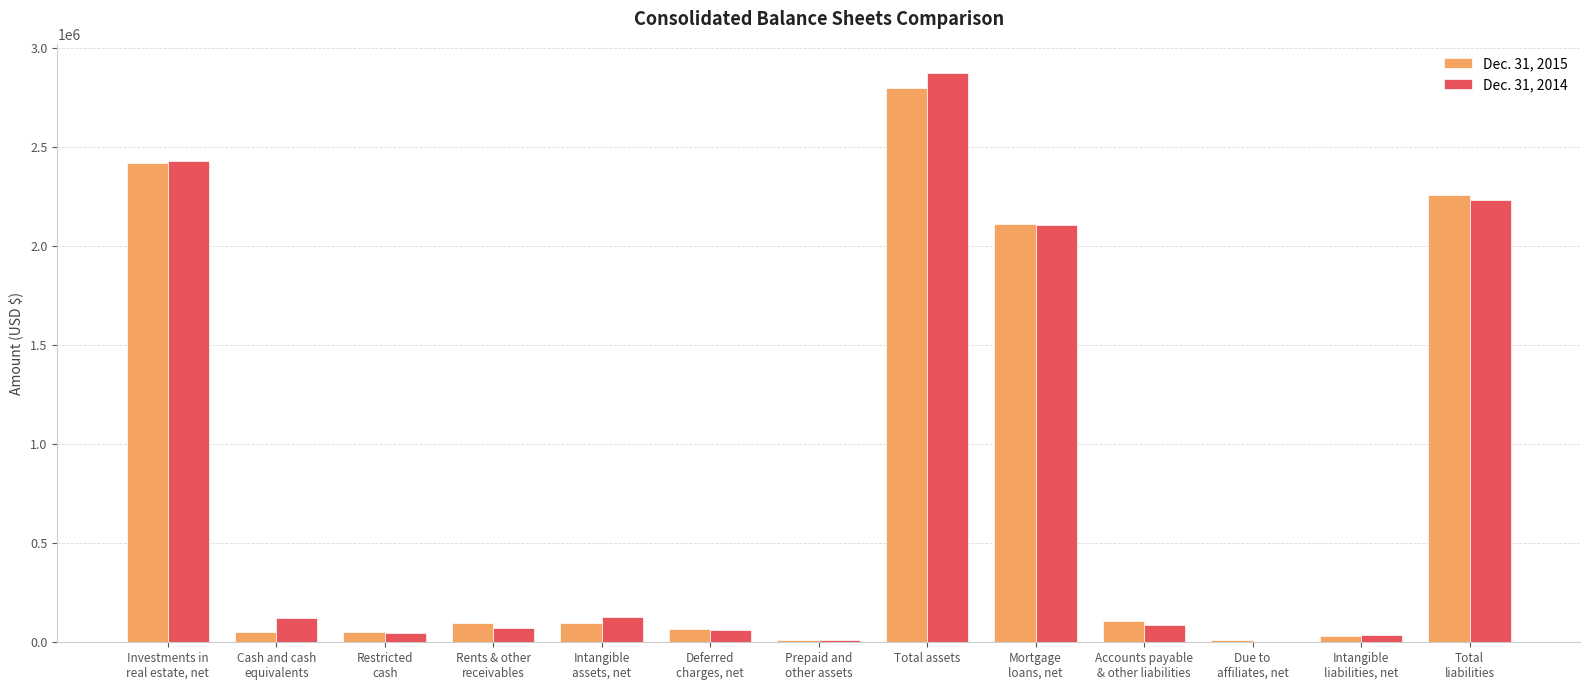

Which series has the largest range (max minus min)?

Dec. 31, 2014